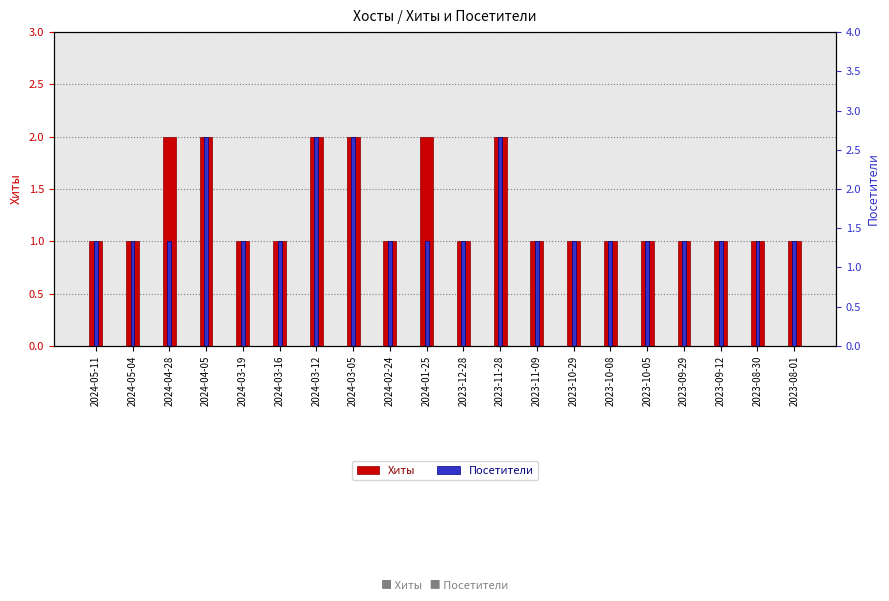

Rank the series by their maximum value, from lowest to highest.

Хиты, Посетители